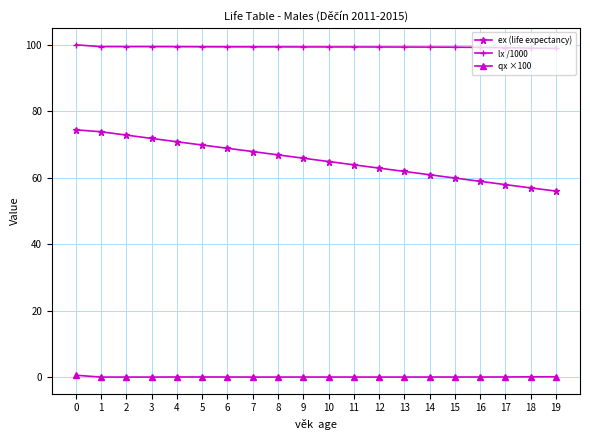

The ex (life expectancy) series shows 18.3 at 13. True or false?

False